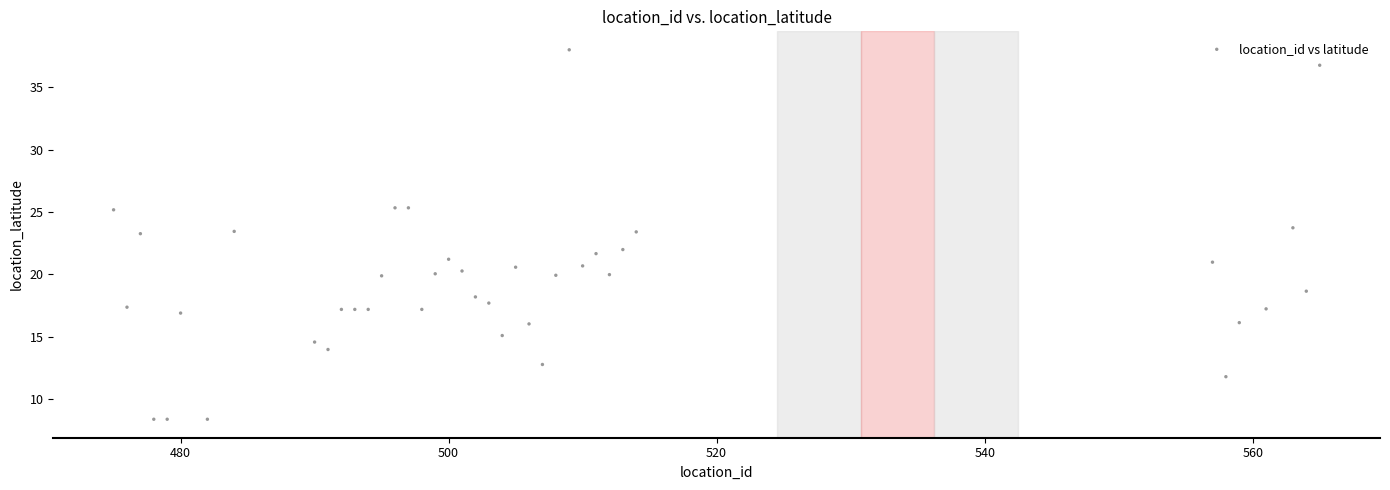

What is the range of Y values (max minus min)?

29.6